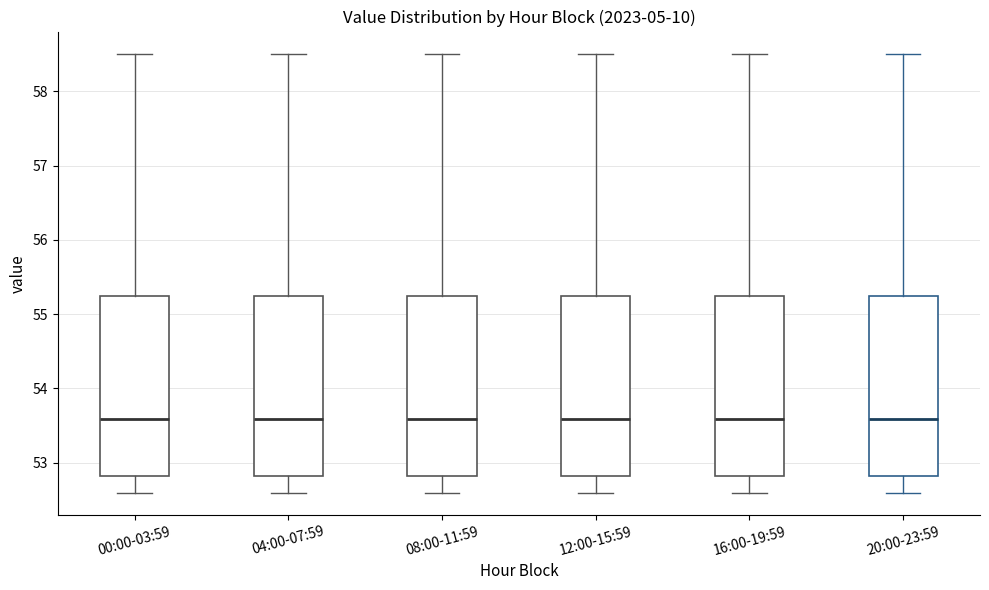

Where does the lower whisker of the box for 12:00-15:59 end on the y-axis? The values are not printed on the chart, so give them approximately, as read against the axis.

52.6